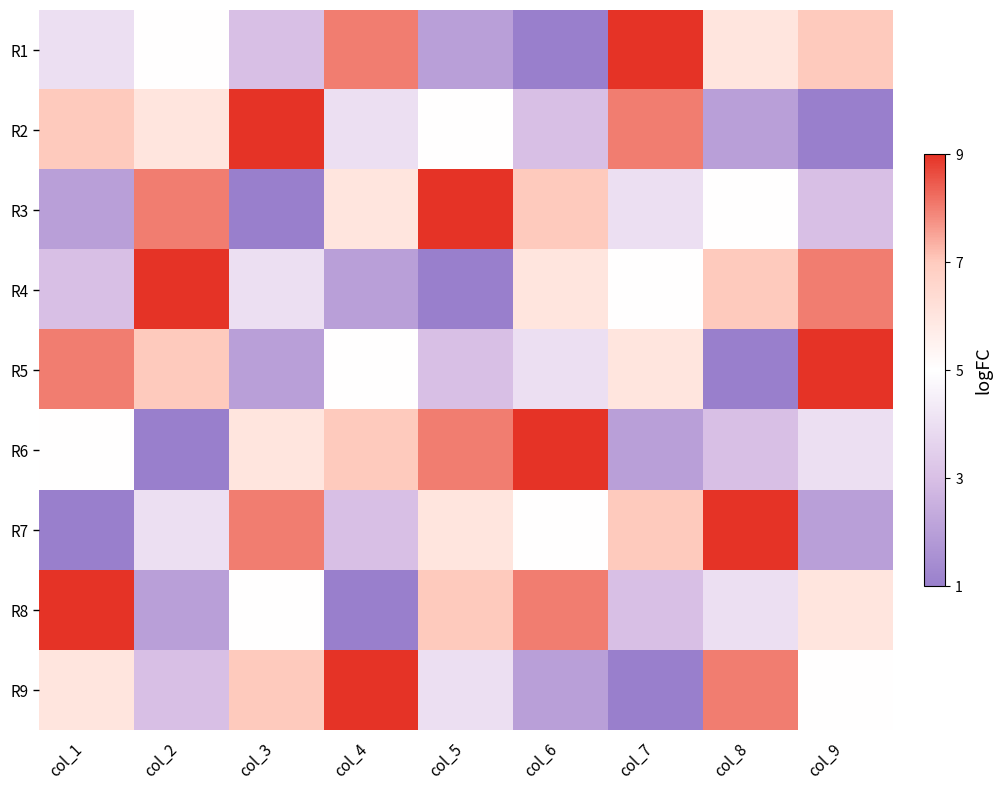

Reading left to right, transcribe all the data shown in this chart.

R1: col_1=4	col_2=5	col_3=3	col_4=8	col_5=2	col_6=1	col_7=9	col_8=6	col_9=7
R2: col_1=7	col_2=6	col_3=9	col_4=4	col_5=5	col_6=3	col_7=8	col_8=2	col_9=1
R3: col_1=2	col_2=8	col_3=1	col_4=6	col_5=9	col_6=7	col_7=4	col_8=5	col_9=3
R4: col_1=3	col_2=9	col_3=4	col_4=2	col_5=1	col_6=6	col_7=5	col_8=7	col_9=8
R5: col_1=8	col_2=7	col_3=2	col_4=5	col_5=3	col_6=4	col_7=6	col_8=1	col_9=9
R6: col_1=5	col_2=1	col_3=6	col_4=7	col_5=8	col_6=9	col_7=2	col_8=3	col_9=4
R7: col_1=1	col_2=4	col_3=8	col_4=3	col_5=6	col_6=5	col_7=7	col_8=9	col_9=2
R8: col_1=9	col_2=2	col_3=5	col_4=1	col_5=7	col_6=8	col_7=3	col_8=4	col_9=6
R9: col_1=6	col_2=3	col_3=7	col_4=9	col_5=4	col_6=2	col_7=1	col_8=8	col_9=5